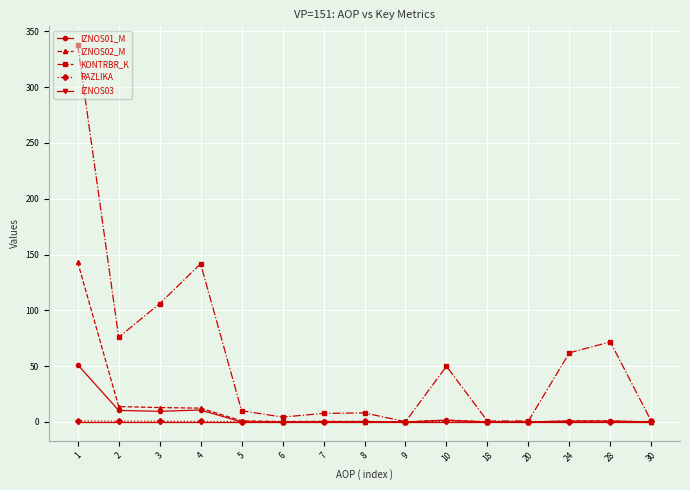

Which series has the largest range (max minus min)?

KONTRBR_K